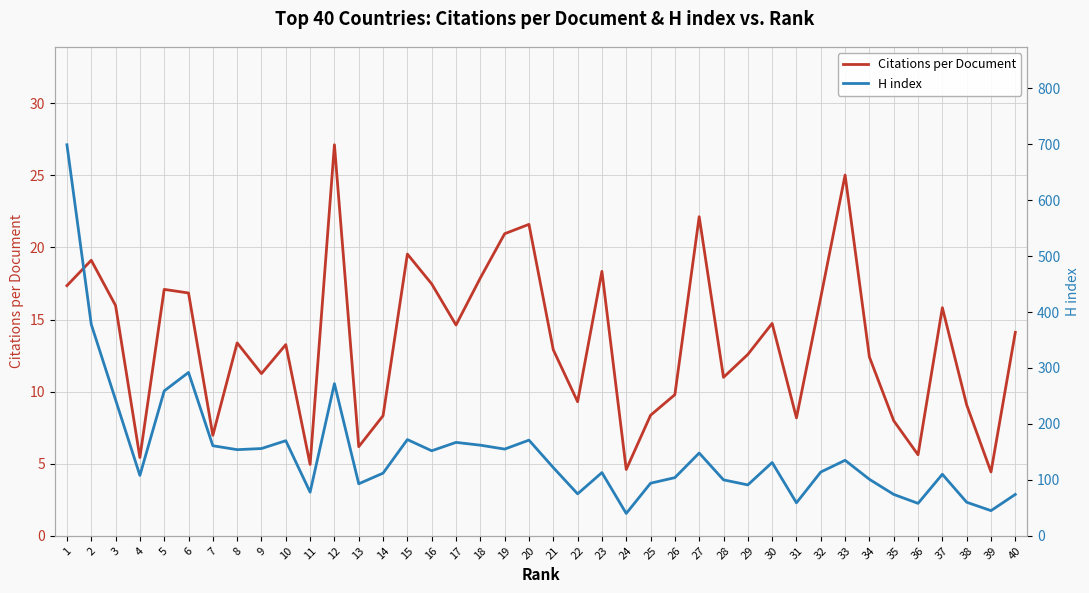

What is the sum of all H index values?

6002.0